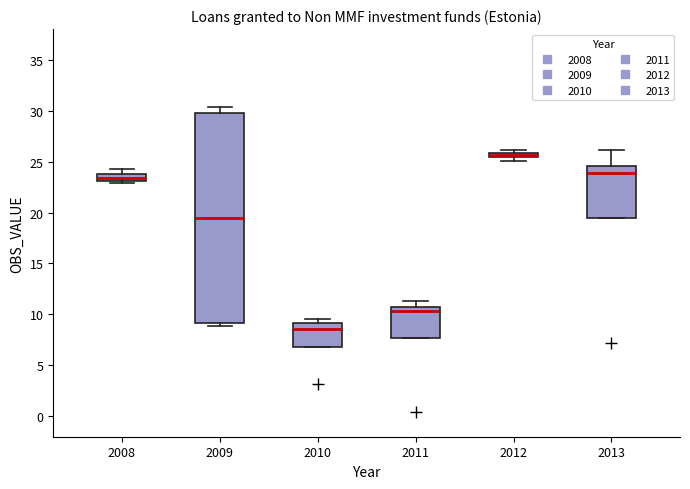

Comparing the boxes themselves (not the whiskers), which one is the tallest?

2009